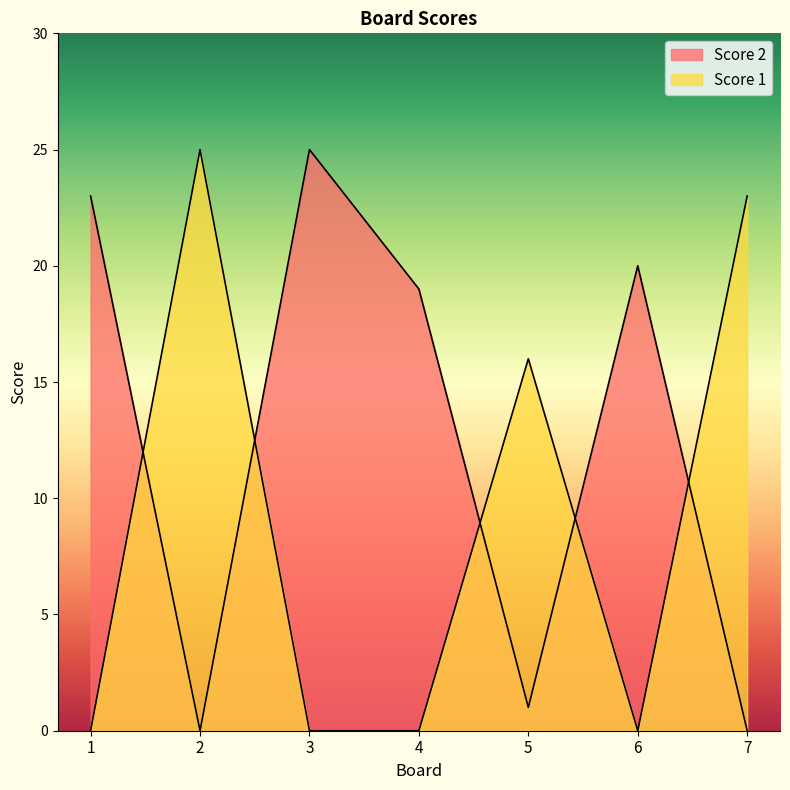

Which series has the widest spread of values?

Score 1